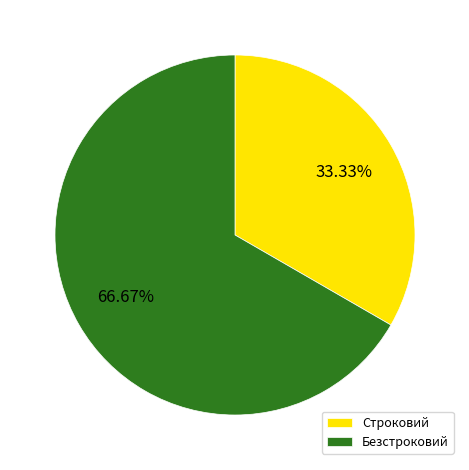

Which has a higher value, Строковий or Безстроковий?

Безстроковий